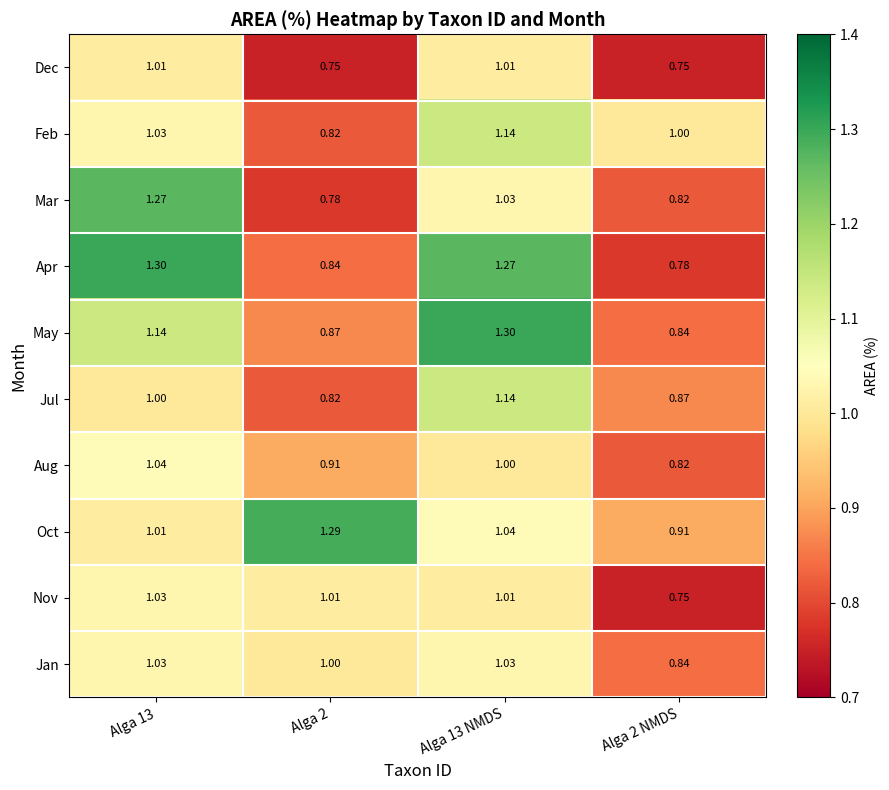

Which series has the largest total across all categories?

Oct